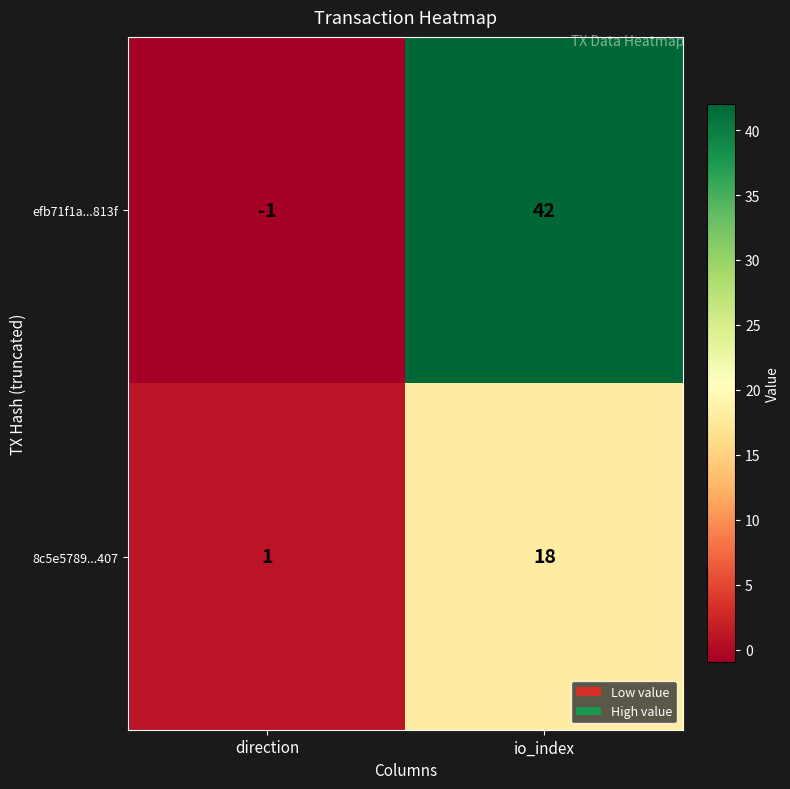

Which category has the highest value in the efb71f1a...813f series?

io_index